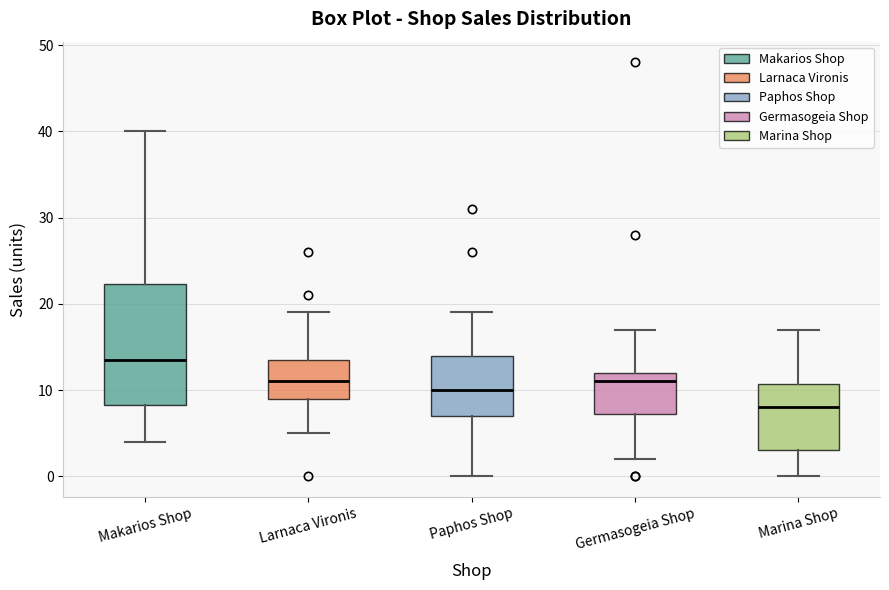

Where does the lower whisker of the box for Marina Shop end on the y-axis? The values are not printed on the chart, so give them approximately, as read against the axis.

0